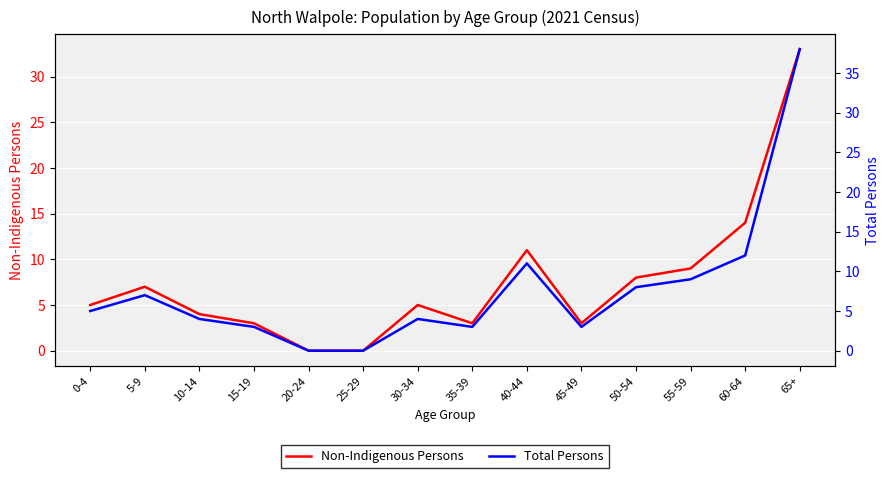

At which label does Total Persons first exceed 5?

5-9